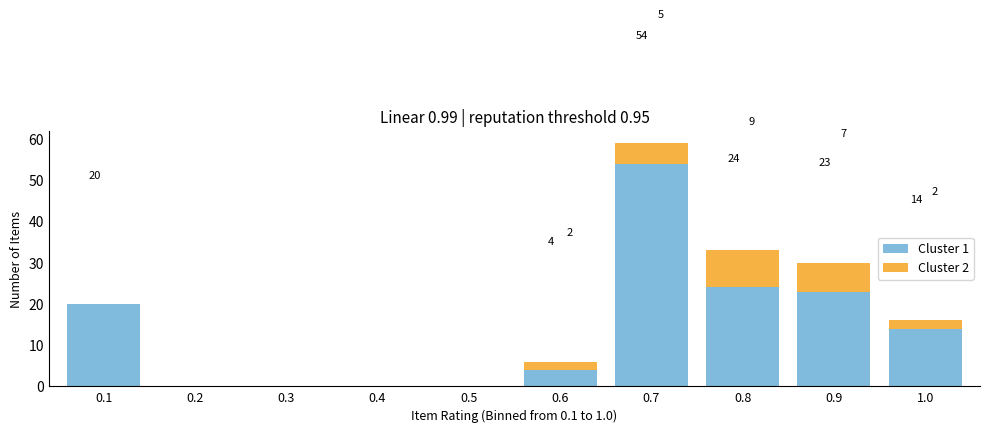

Which range on the x-axis has the tallest stacked bar (by total height)?

0.65 to 0.75